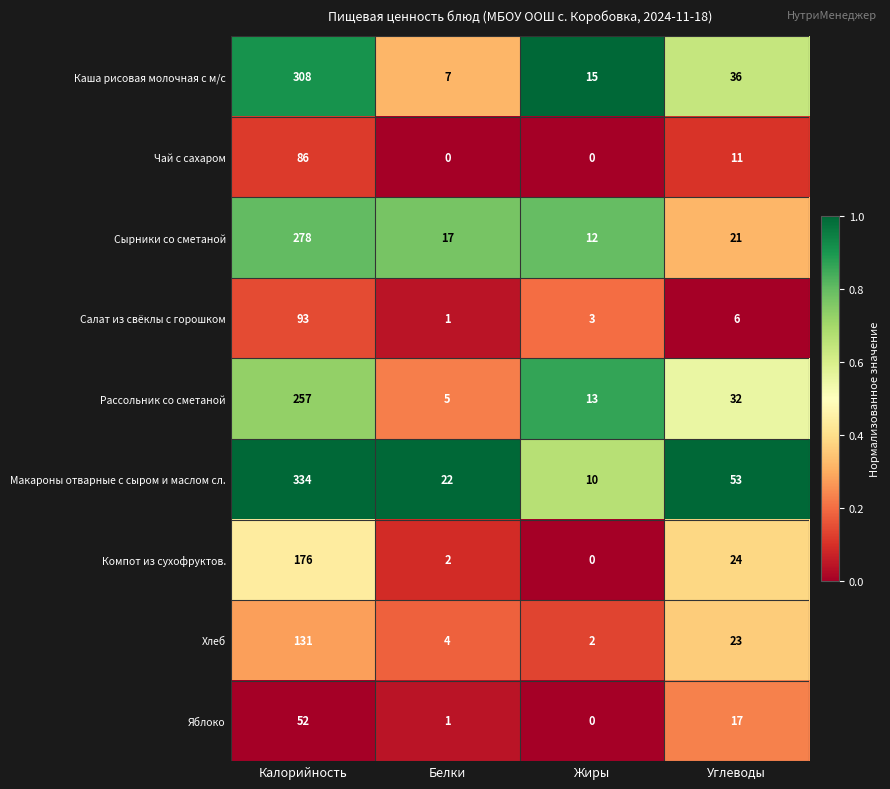

List the series in order of their peak value, highest first.

Макароны отварные с сыром и маслом сл., Каша рисовая молочная с м/с, Сырники со сметаной, Рассольник со сметаной, Компот из сухофруктов., Хлеб, Салат из свёклы с горошком, Чай с сахаром, Яблоко